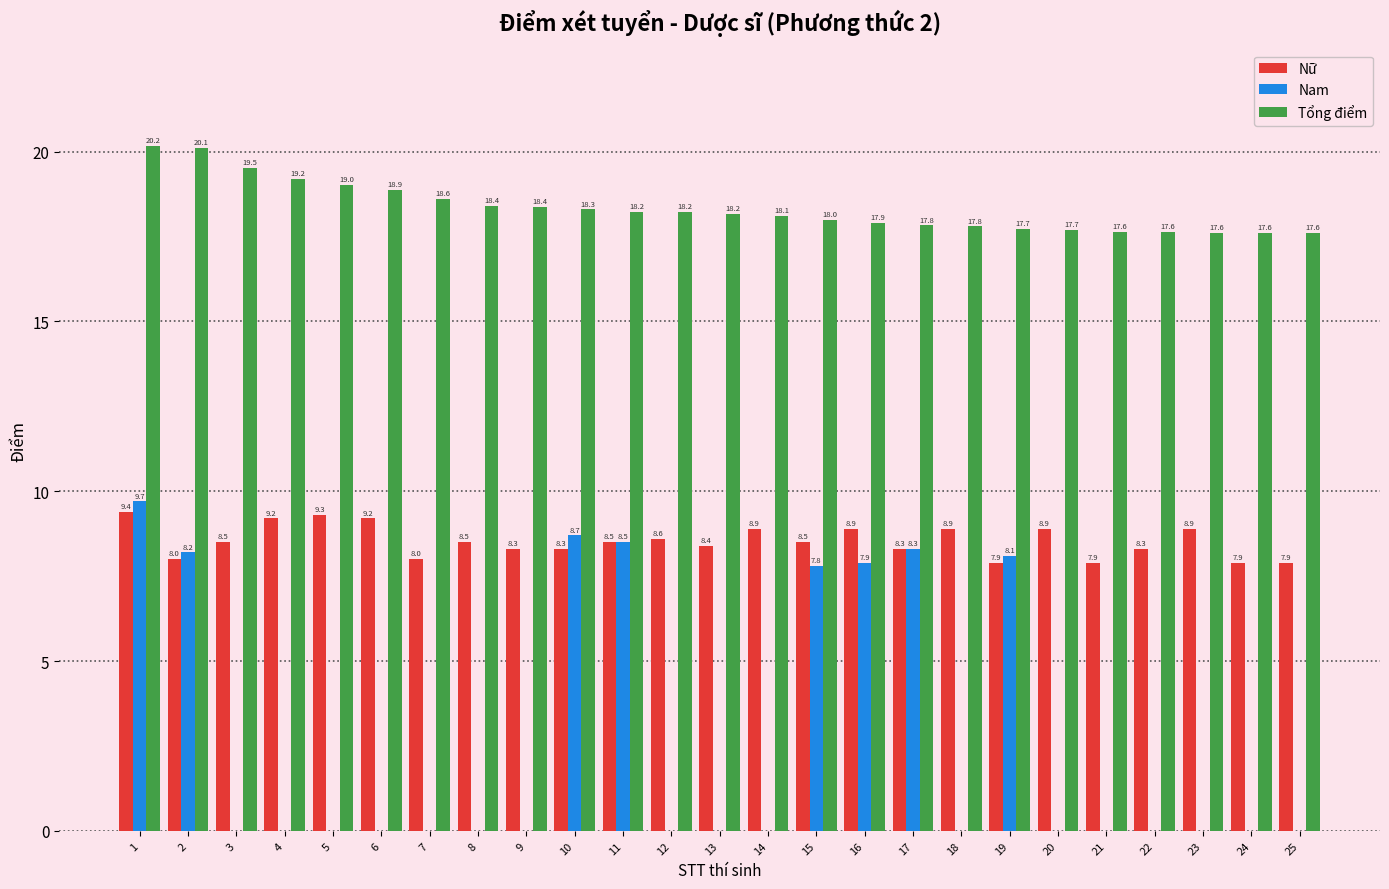

Are the bars horizontal?

No